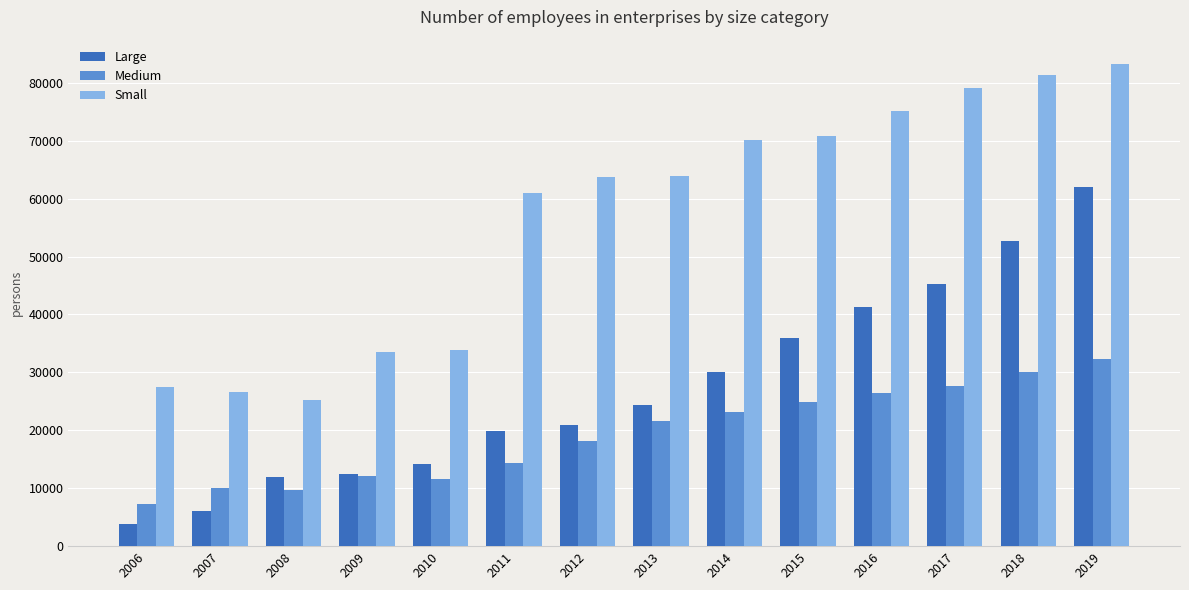

How many bars are there in each group?

3